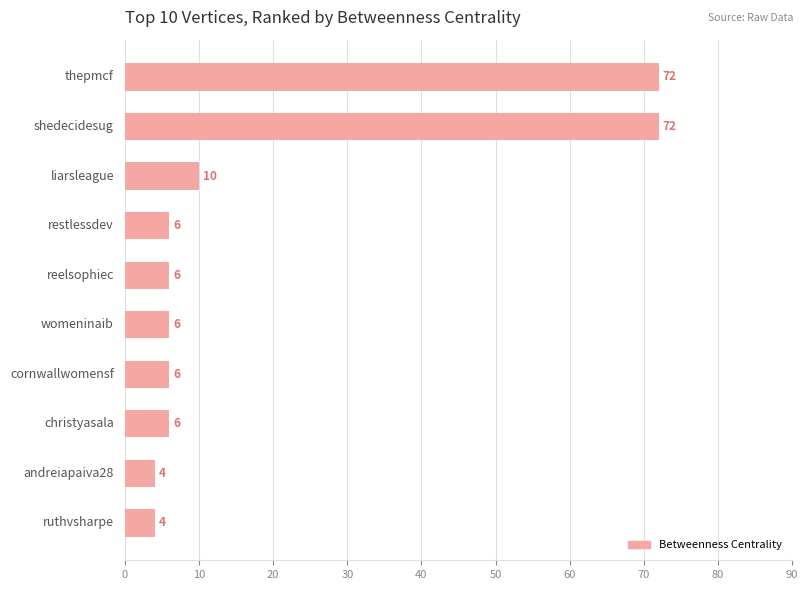

What is the average value?

19